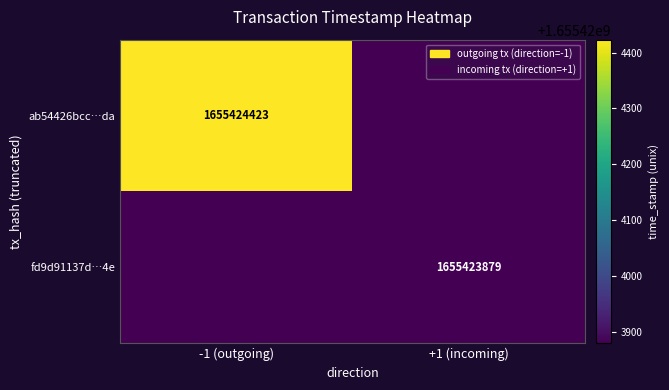

True or false: fd9d91137d…4e has a value of 2305733505 at +1 (incoming).

False